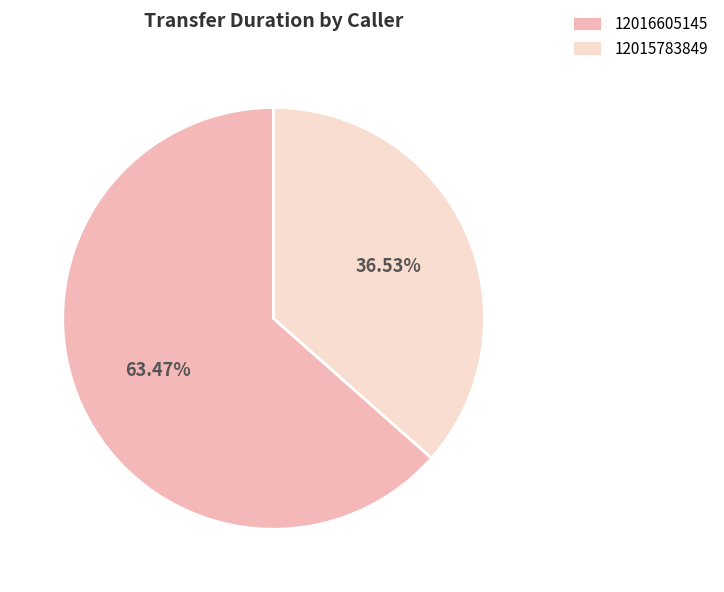

What percentage is the 12016605145 slice, to the nearest percent?

63%